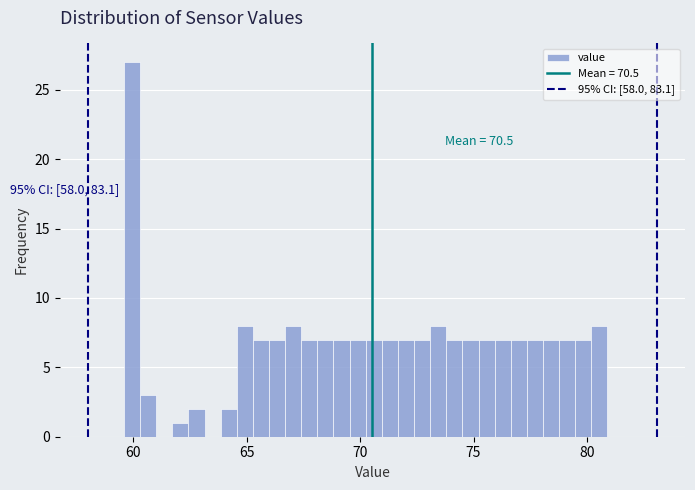

Around what value on the x-axis is the tallest bar? Give the approximate position of its centre, as read against the axis.

60.0